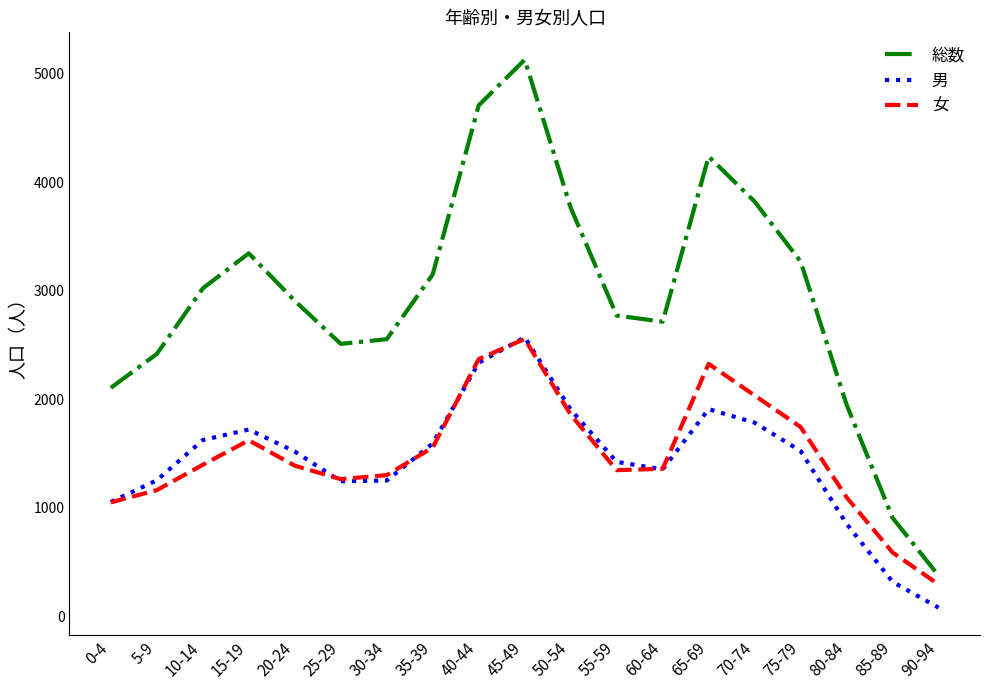

Which series has the largest total across all categories?

総数